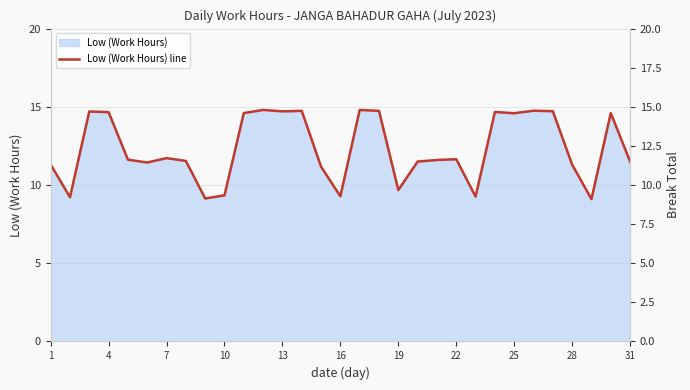

True or false: Low (Work Hours) has a value of 20.2 at 22.

False